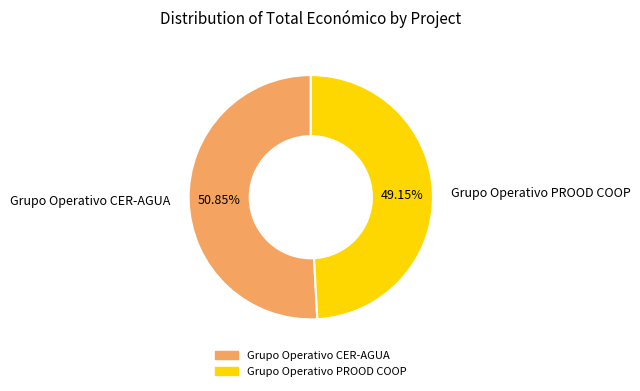

Rank the categories by value from highest to lowest.

Grupo Operativo CER-AGUA, Grupo Operativo PROOD COOP